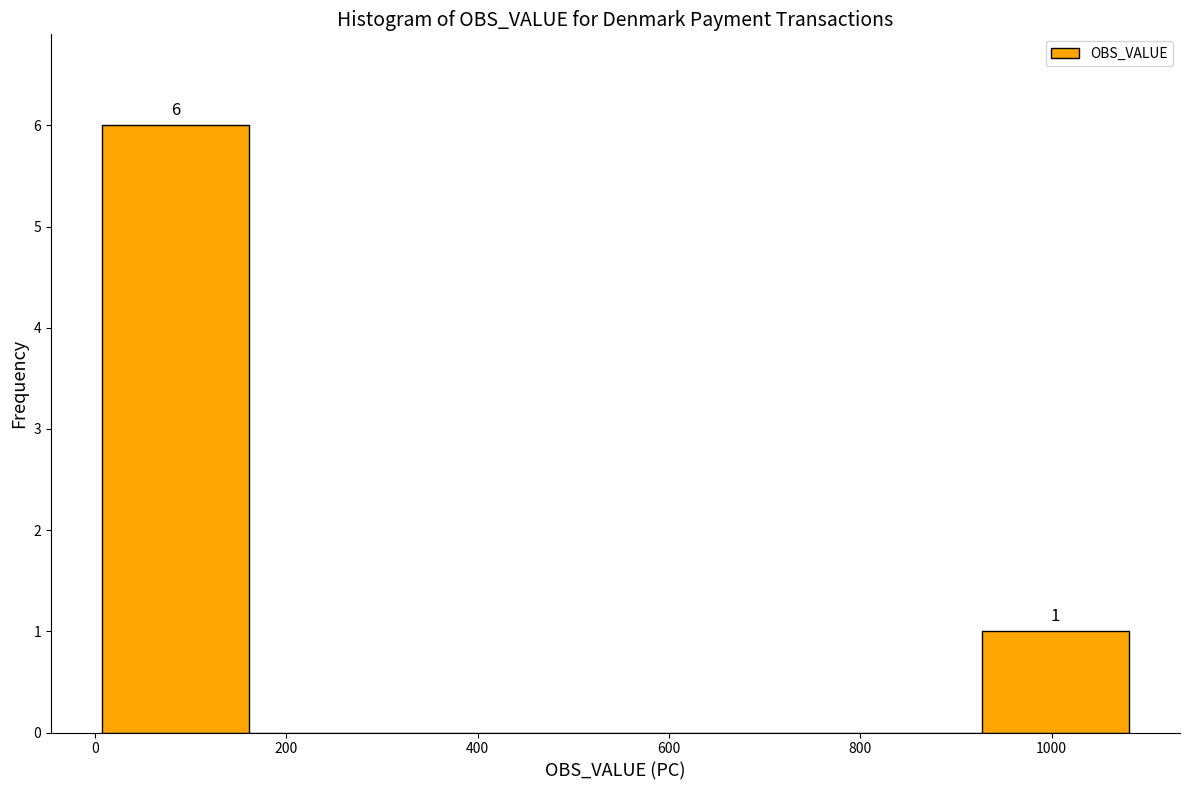

Which range on the x-axis has the tallest bar?

0 to 160